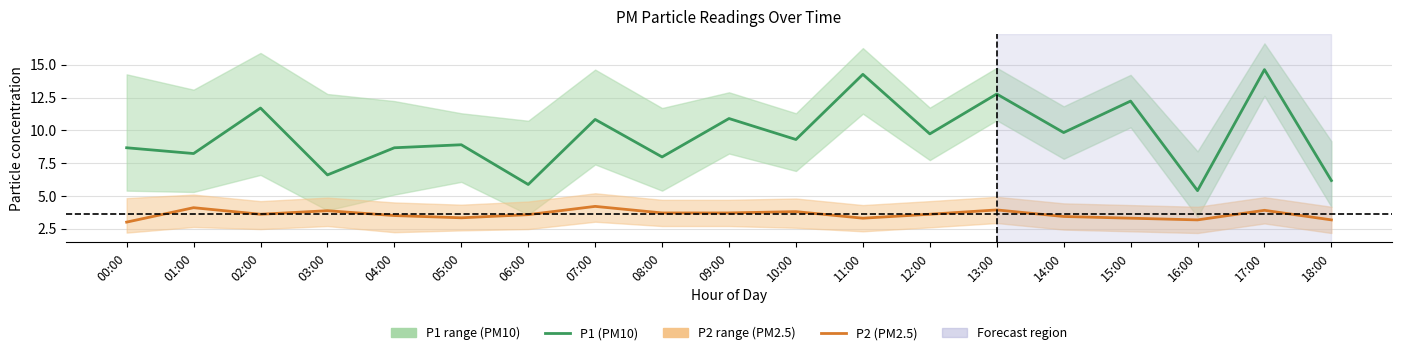

At which category does the chart reach its peak across all series?

17:00